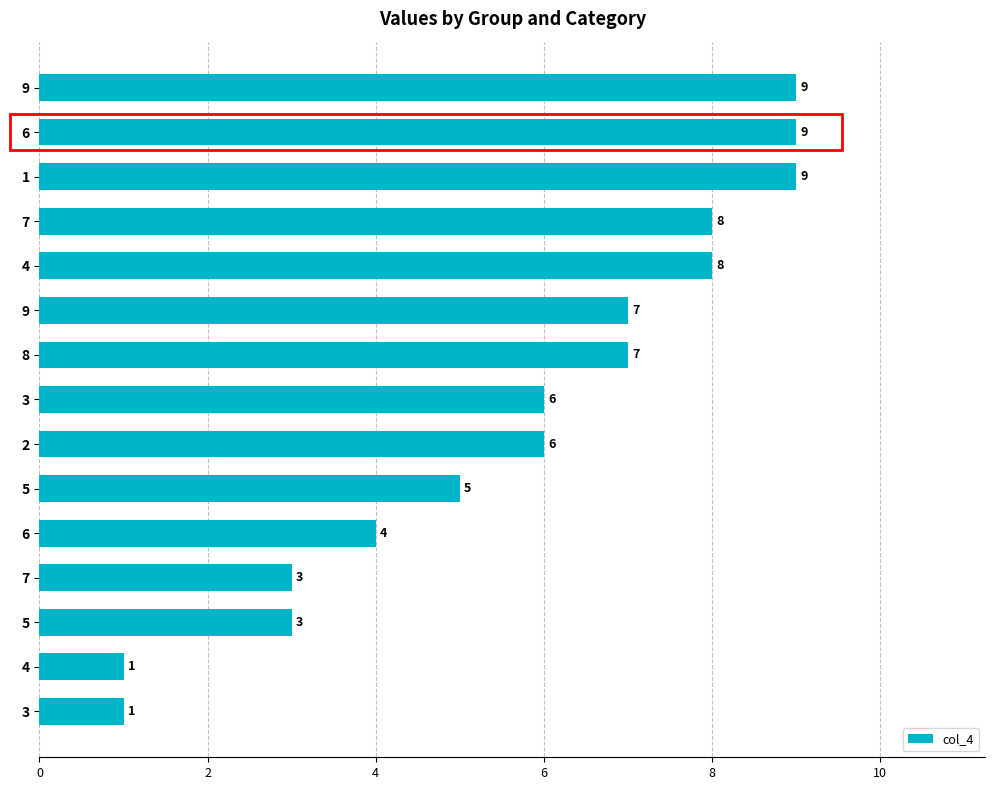

Are the bars horizontal?

Yes